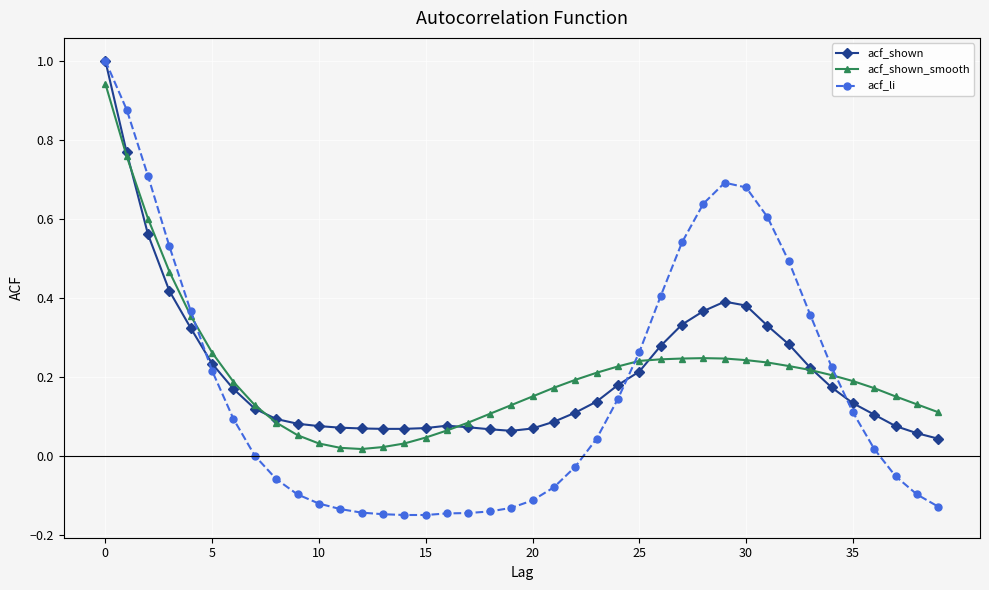

True or false: acf_li and acf_shown intersect in this chart.

True